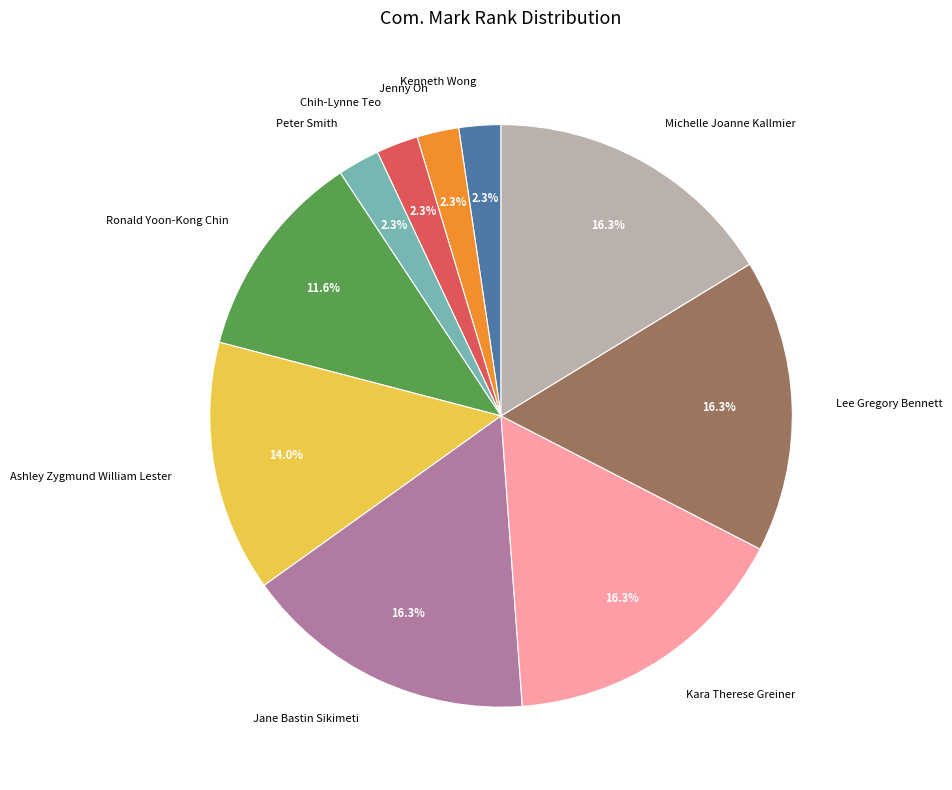

To the nearest percent, what percentage of the pie is Jenny Oh?

2%